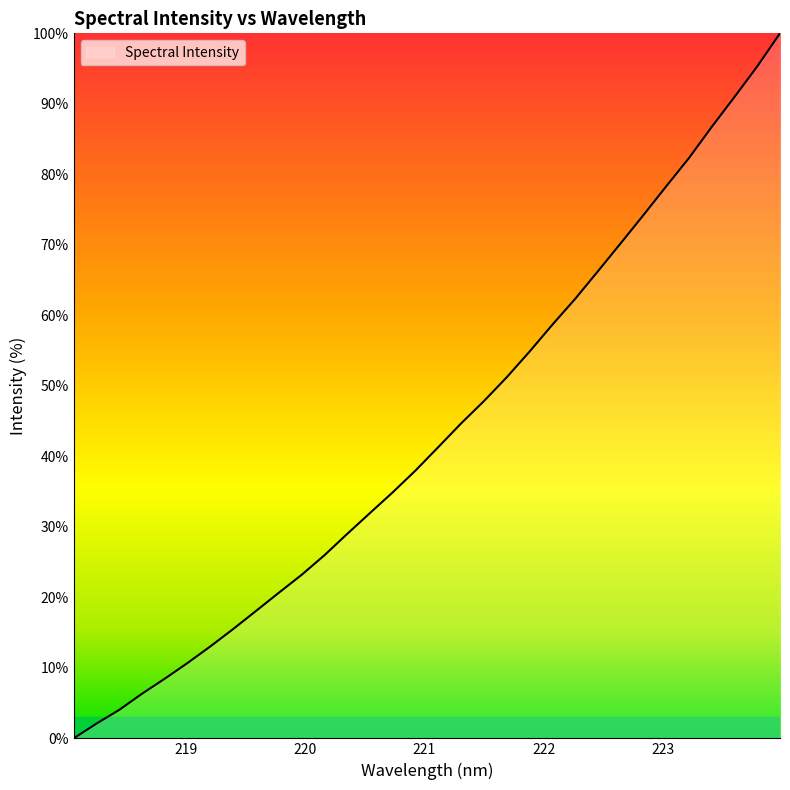

What is the greatest value displayed?

100.0